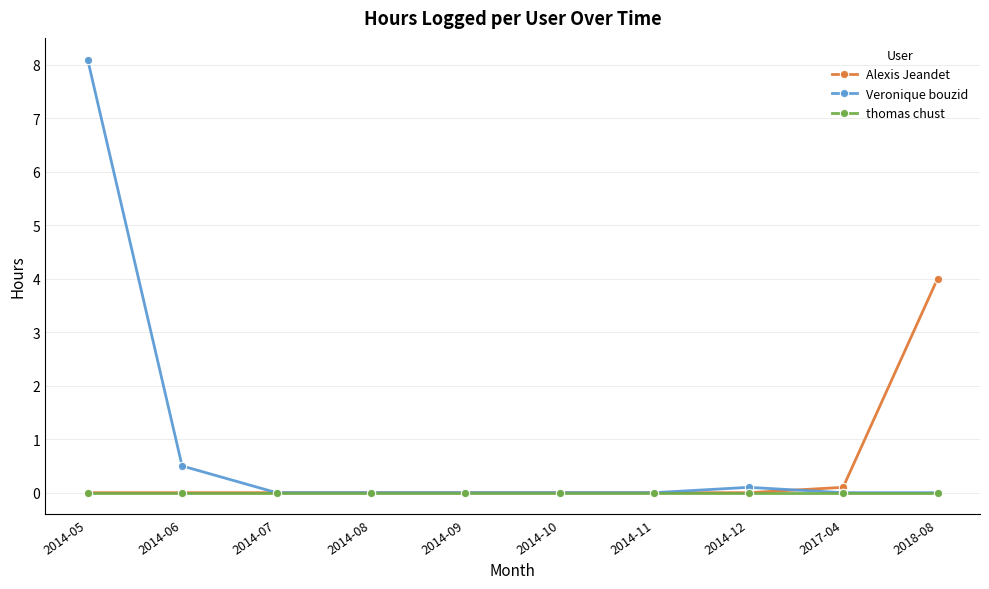

Which series has the largest total across all categories?

Veronique bouzid